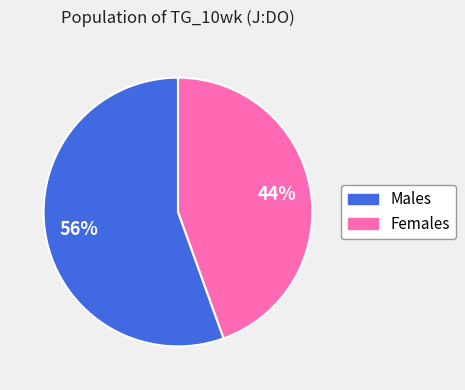

To the nearest percent, what is the average slice percentage?

50%